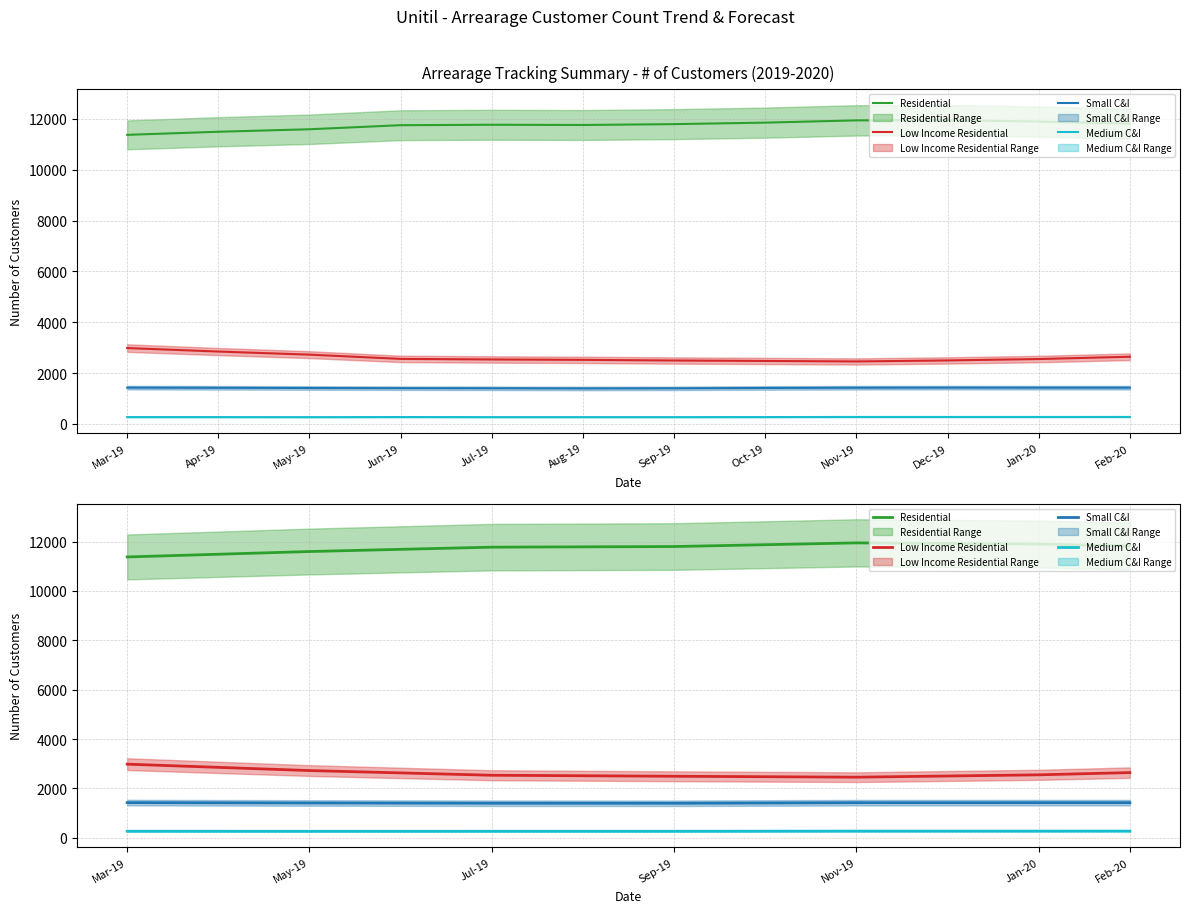

What is the label of the 6th point from the left?

Jan-20